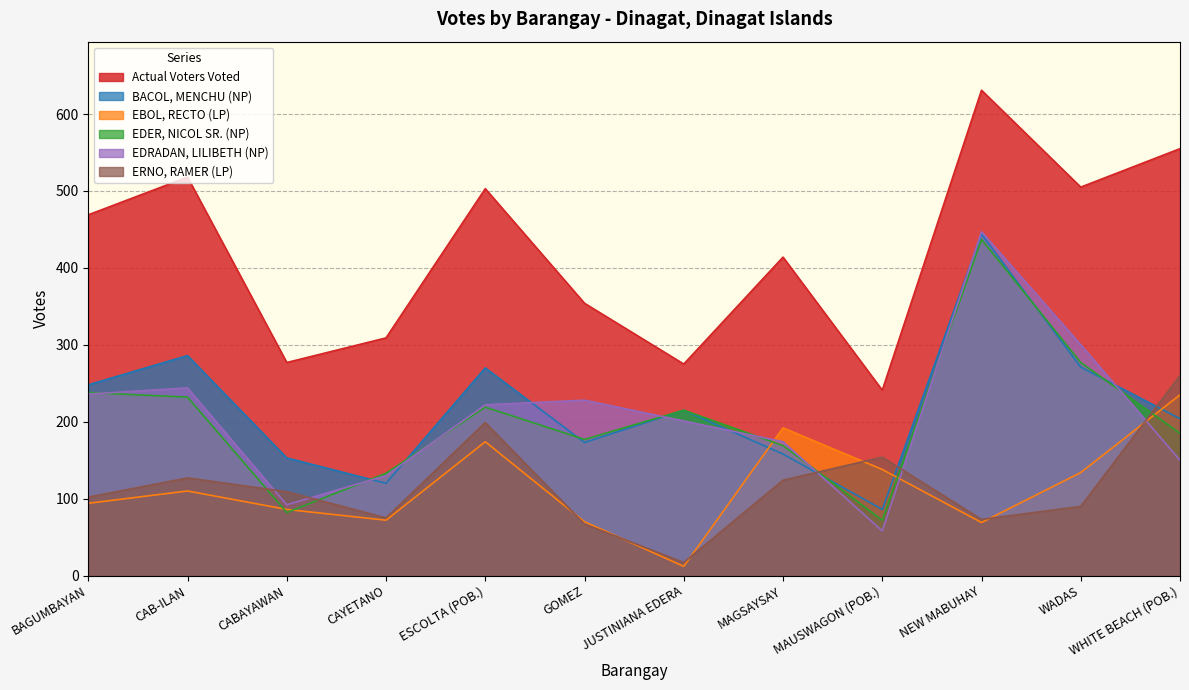

How many data points in EDER, NICOL SR. (NP) are less than 215?

6